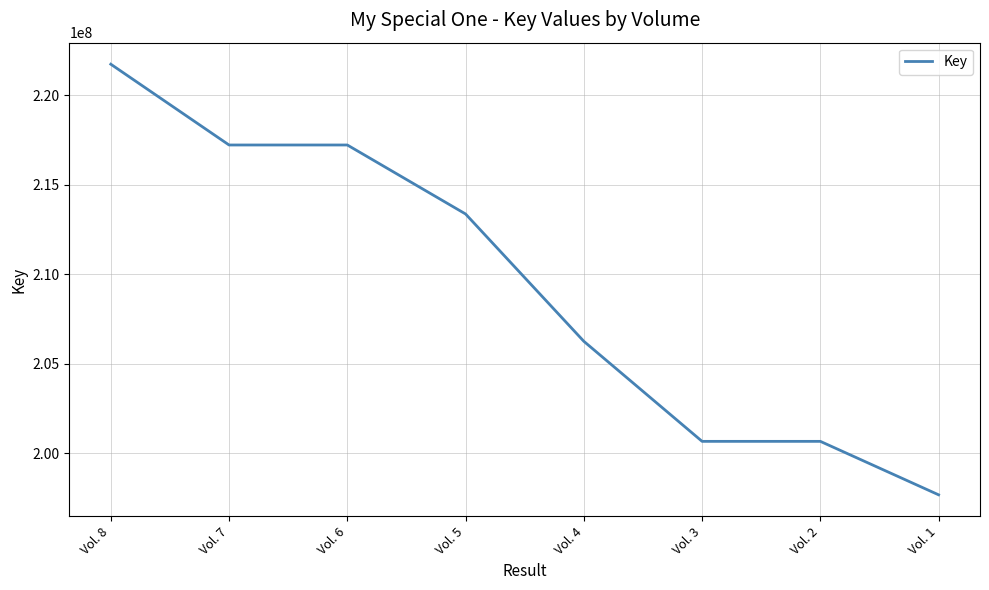

Which has a higher value, Vol. 6 or Vol. 5?

Vol. 6